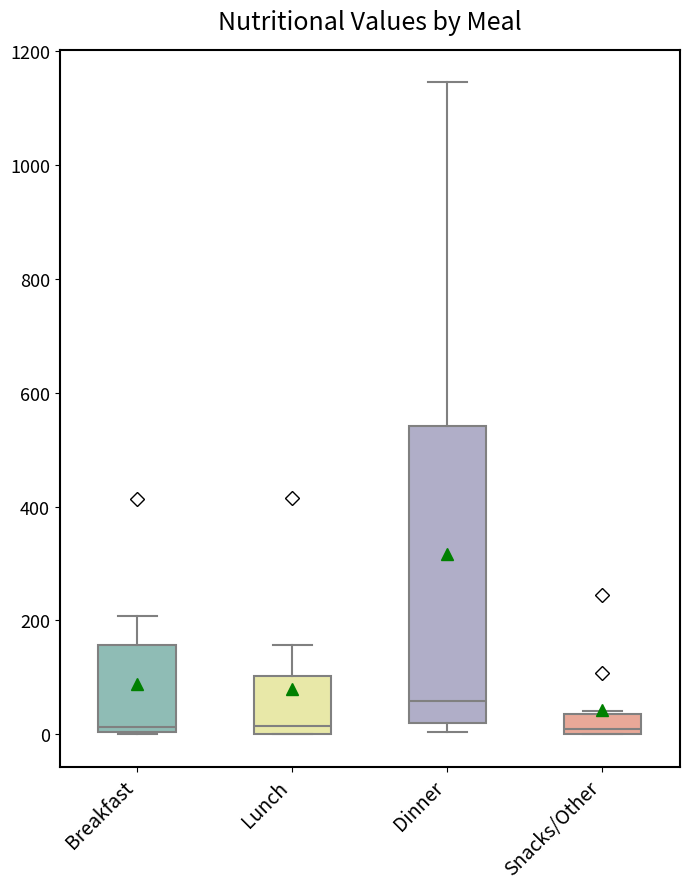

Reading left to right, transcribe this box plot: for each box, give where its median line is, the range the box spans, and where its two whiskers end, as read against the y-axis. The values are not printed on the chart, so give them approximately, as read against the axis.

Breakfast: median 20, box 0 to 160, whiskers 0 to 200
Lunch: median 20, box 0 to 100, whiskers 0 to 160
Dinner: median 60, box 20 to 540, whiskers 0 to 1140
Snacks/Other: median 0 (just above the box's lower edge), box 0 to 40, whiskers 0 to 40